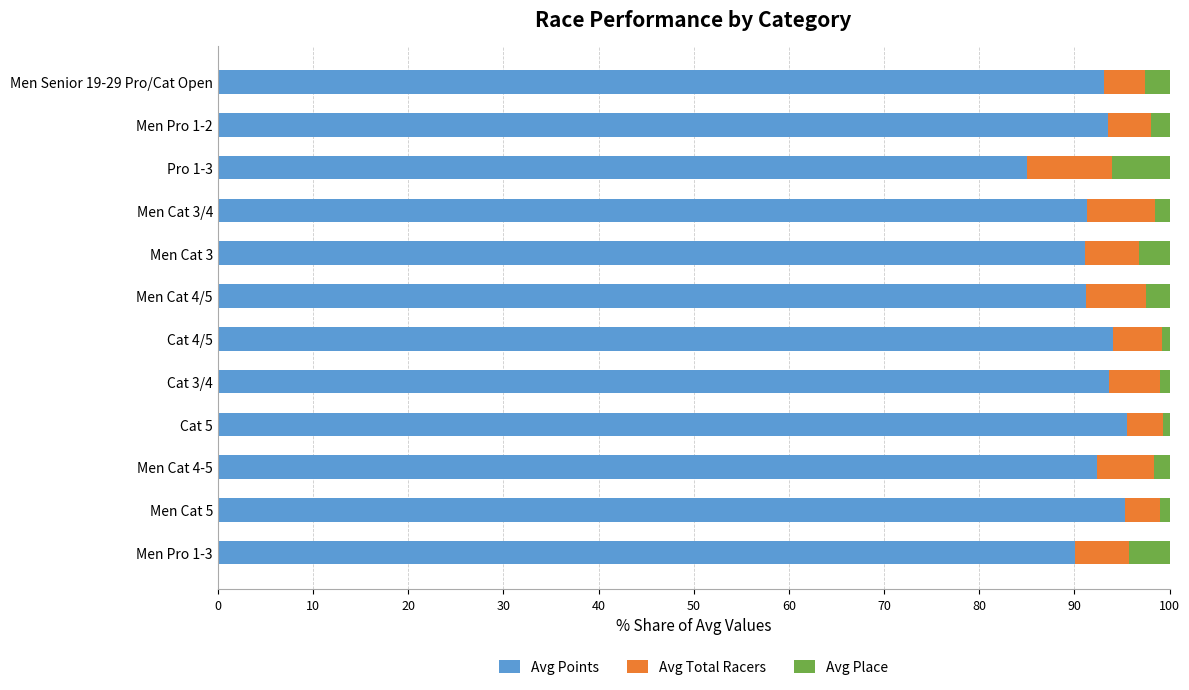

What is the average value of the Avg Points series?

92.2